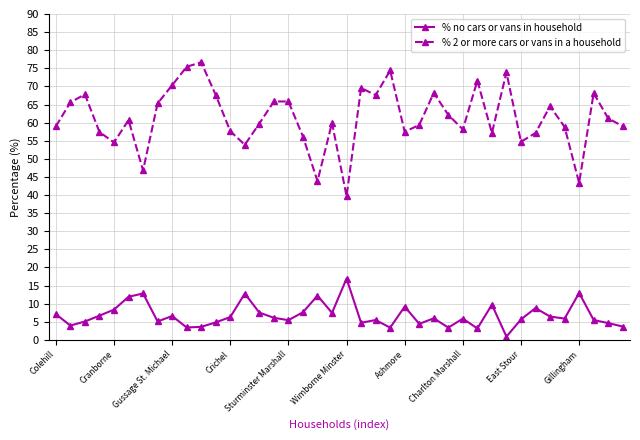

Does the chart display data point markers on the line(s)?

Yes